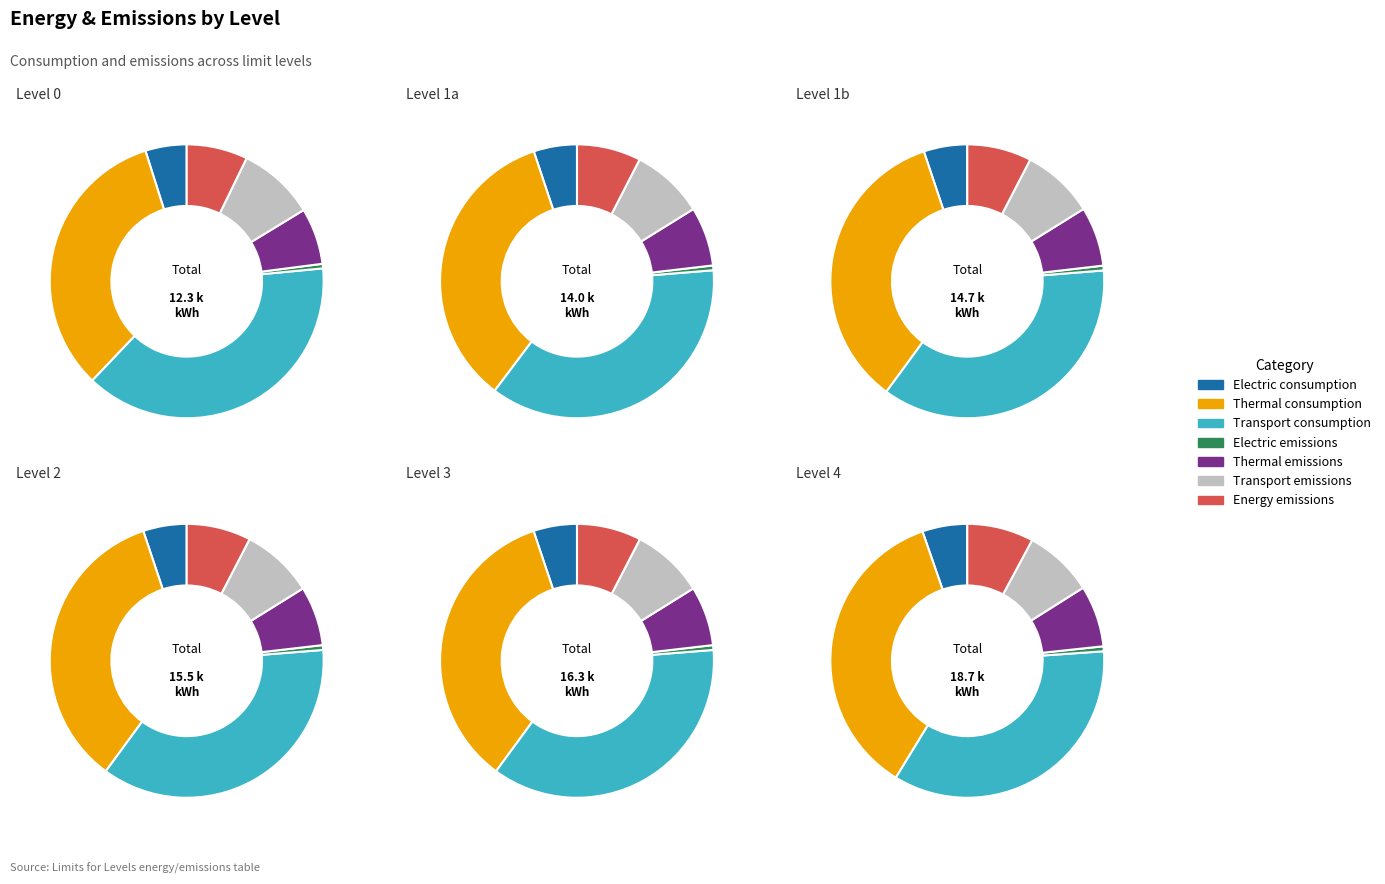

What percentage is NOT represented by Transport consumption?

61.4%